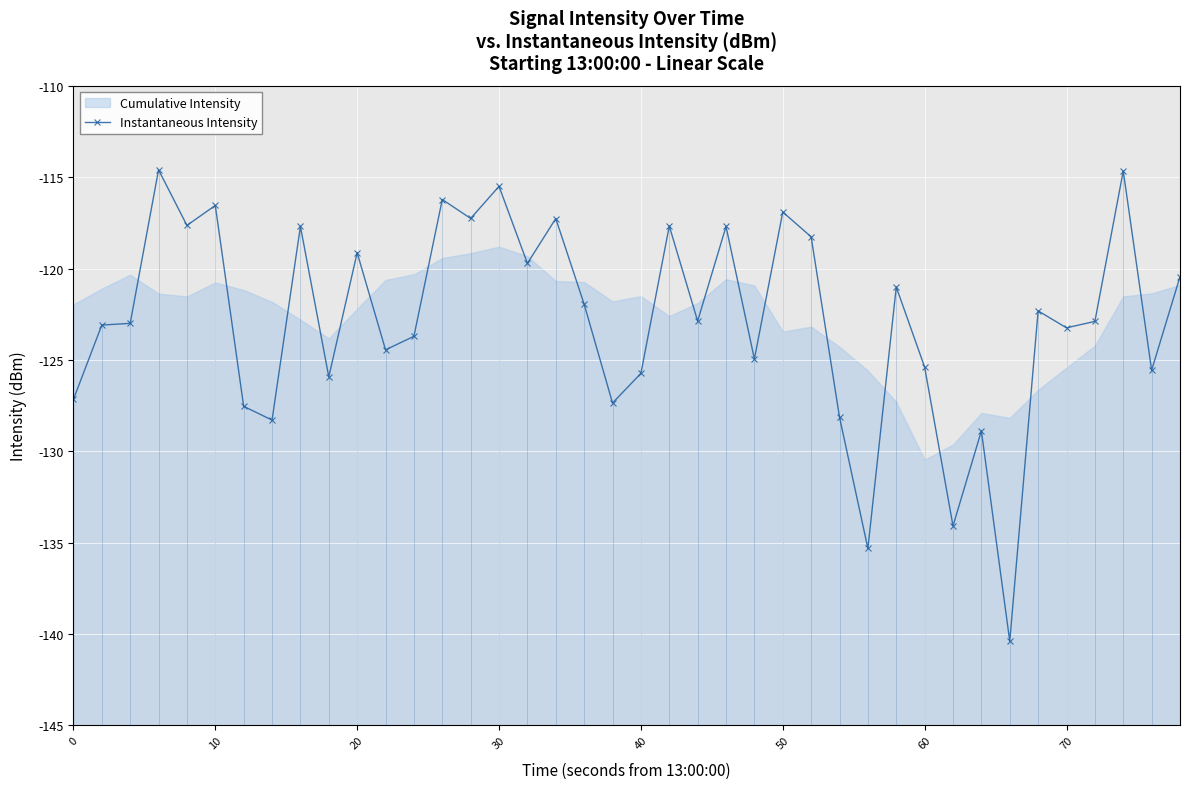

What is the highest value of the Instantaneous Intensity series?

-114.6